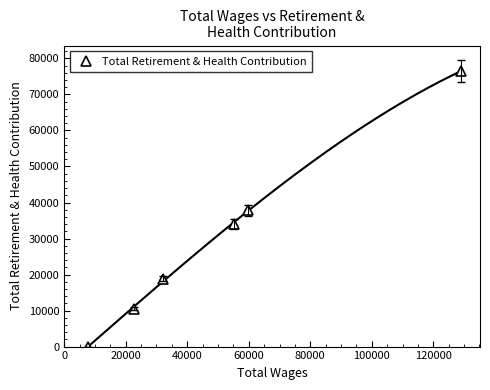

Reading left to right, extract all data points from this chart.

0	10521	18844	34145	37899	76533